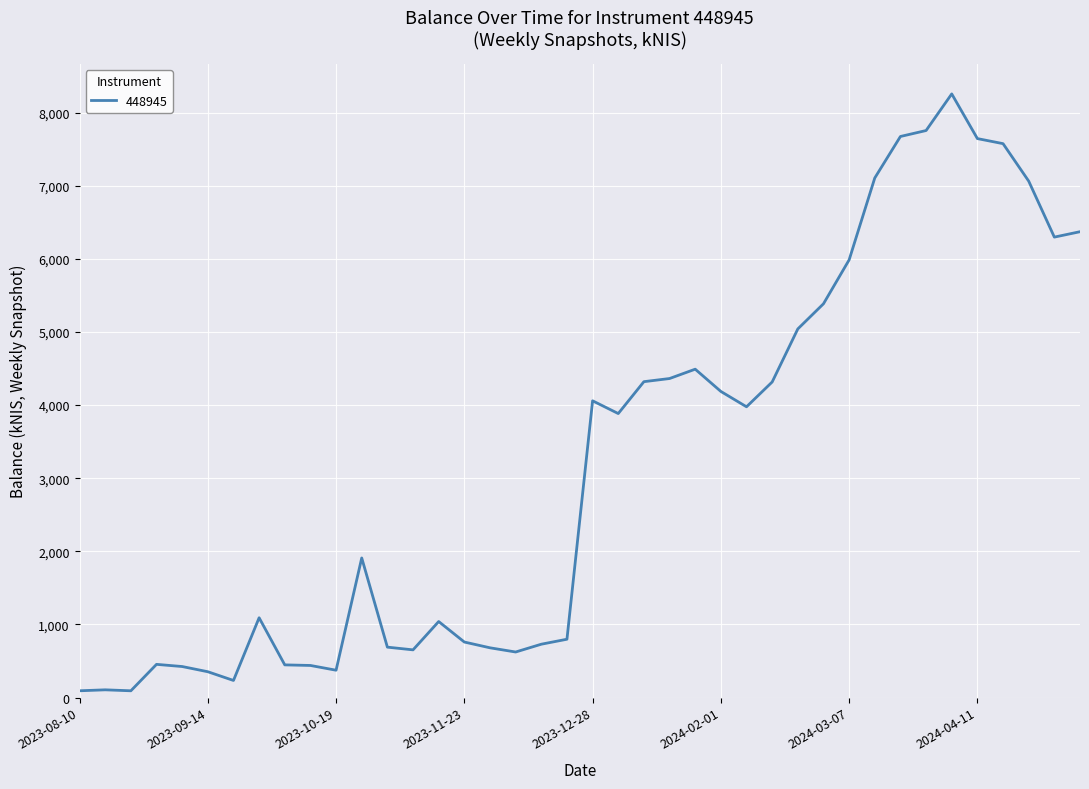

What is the minimum value shown in the chart?

92.2